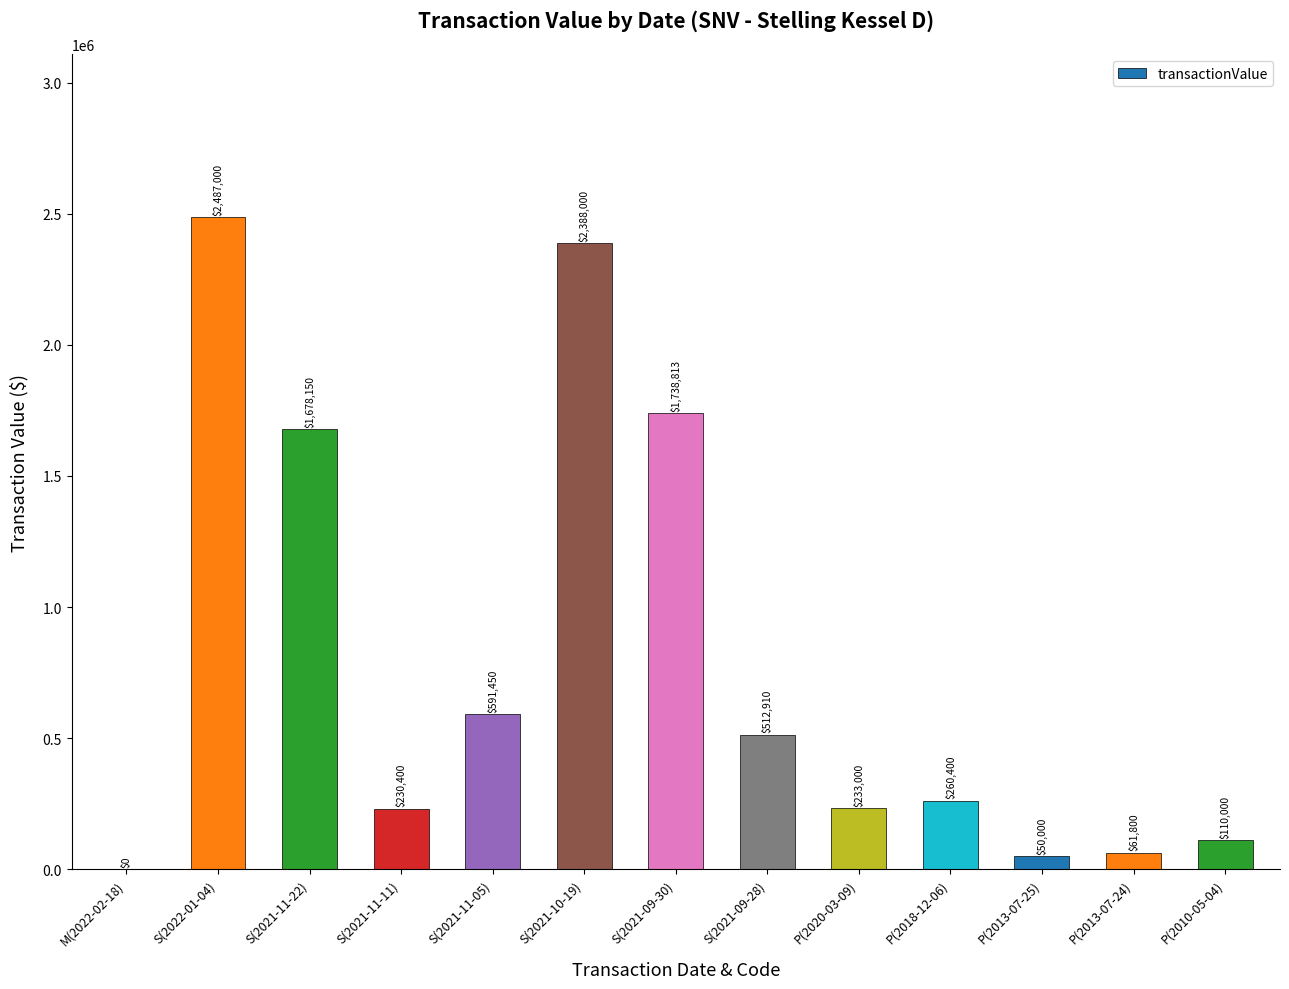

Is it true that the value at S(2021-09-30) is 1738813?

True